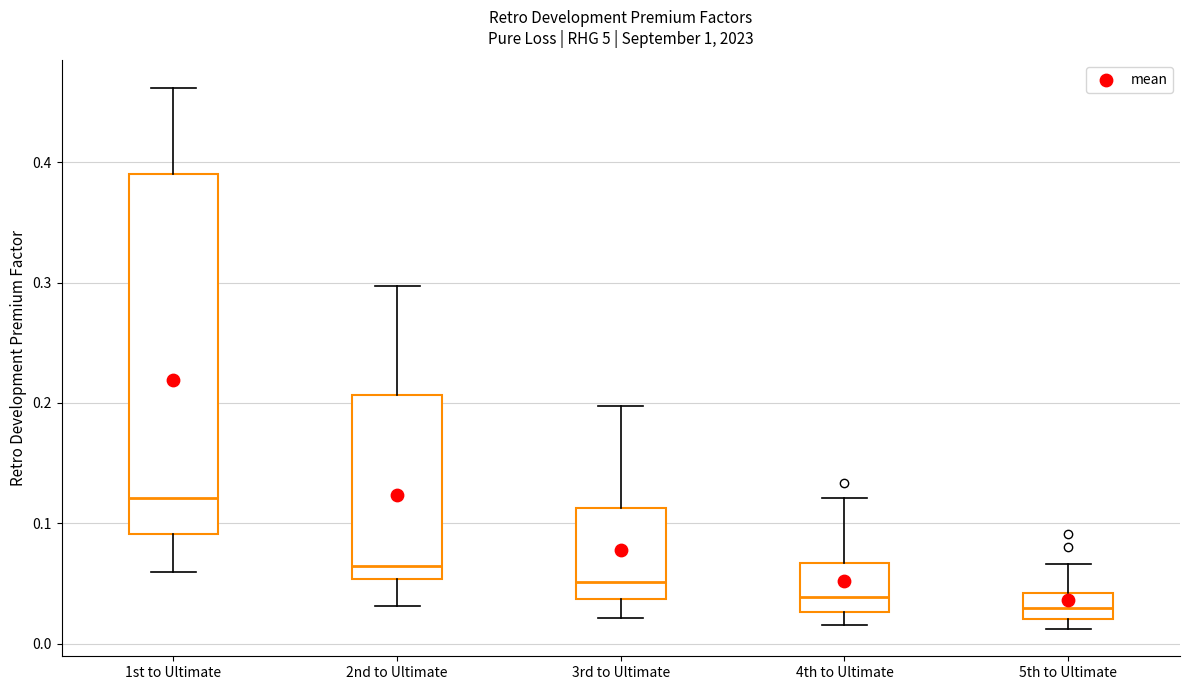

Which box is the tallest, from its lower edge to its upper edge?

1st to Ultimate